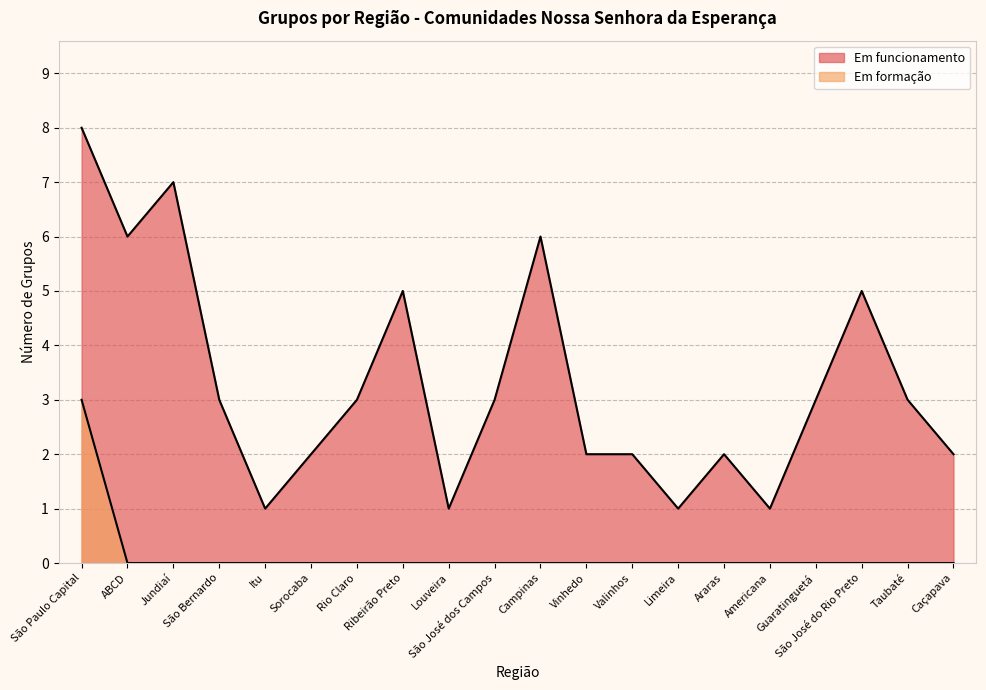

True or false: Em formação and Em funcionamento cross at least once.

False